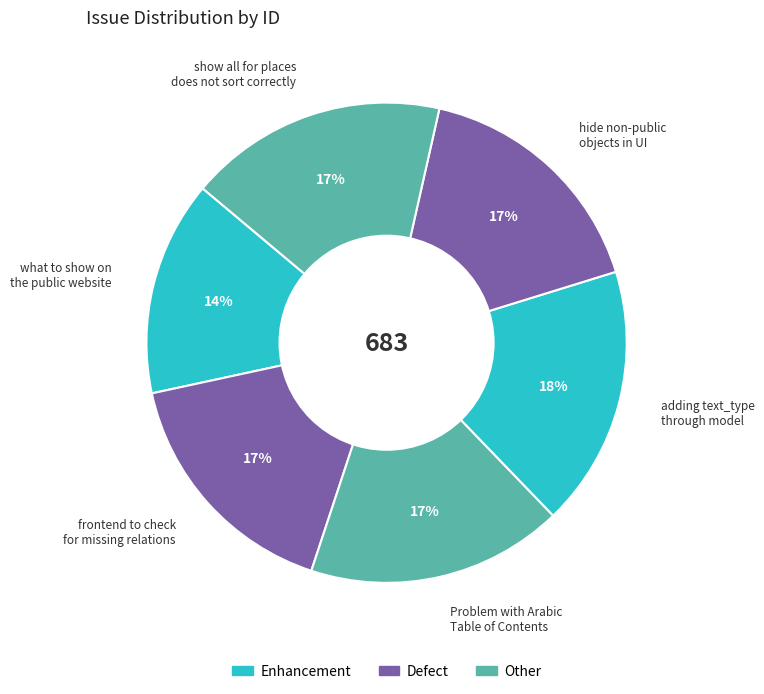

To the nearest percent, what percentage of the pie is adding text_type through model?

18%